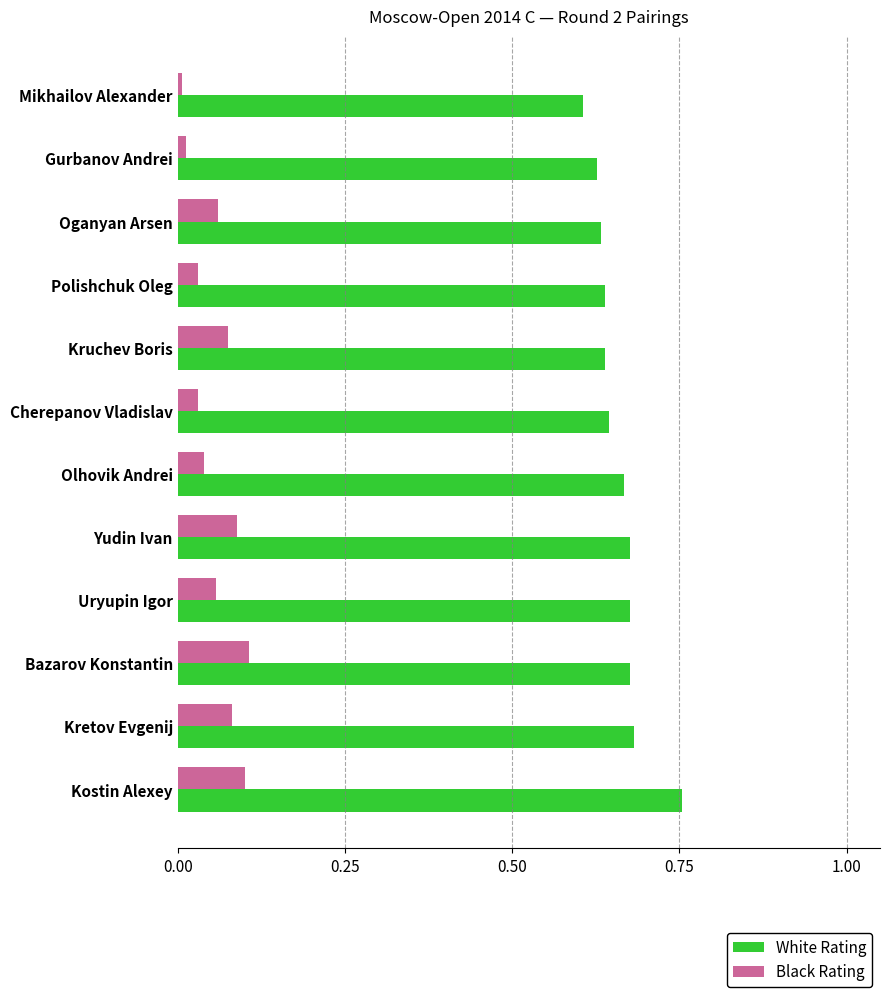

Which series has the widest spread of values?

White Rating